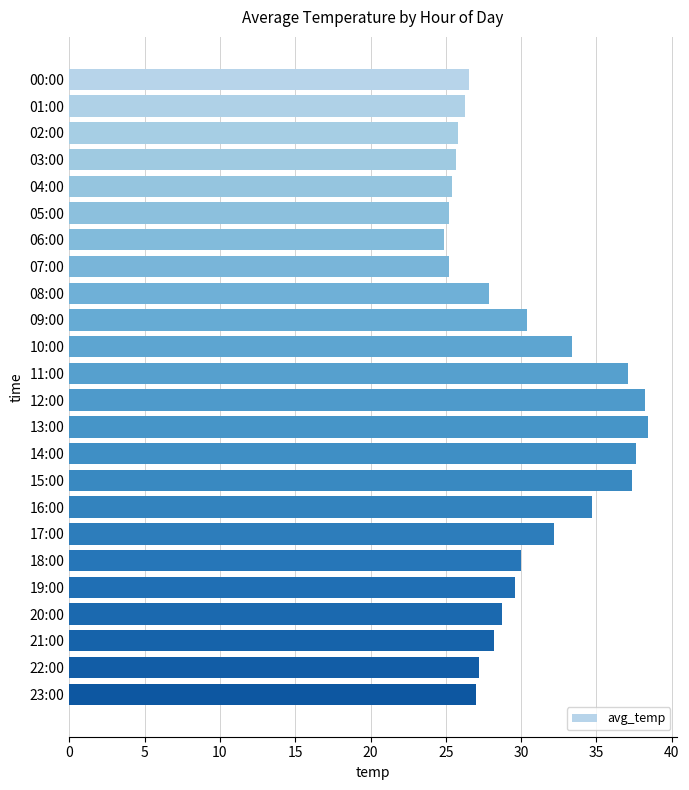

The value at 10:00 is 8.6. True or false?

False